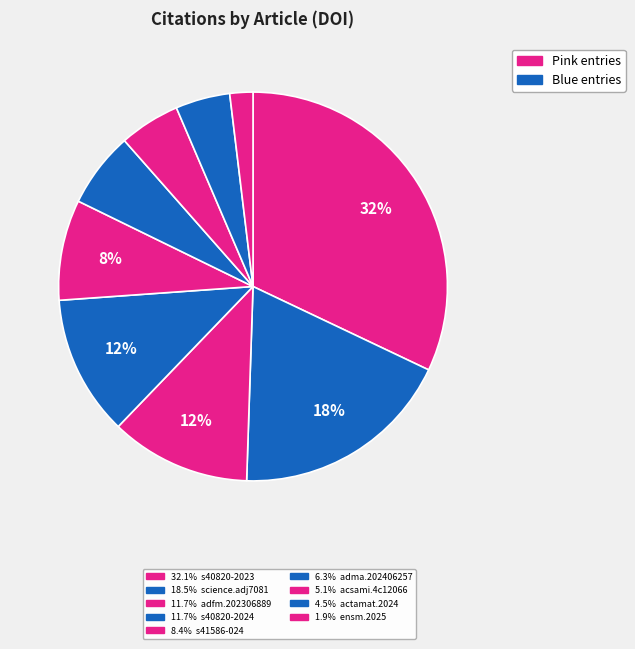

Count the number of slices in the pie.

9